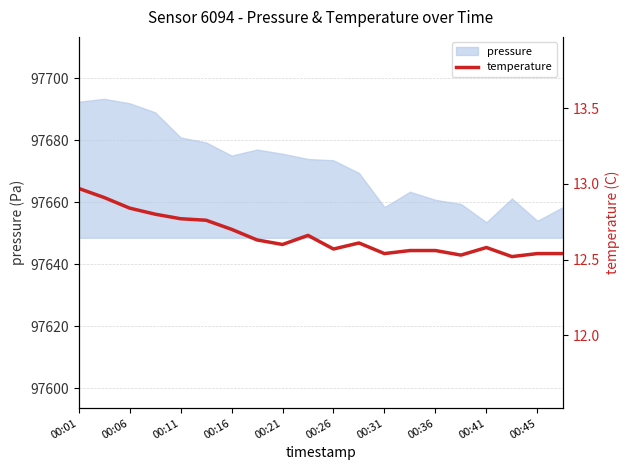

Approximately how many times larger is the value at 00:45 compared to 00:21?

1.0